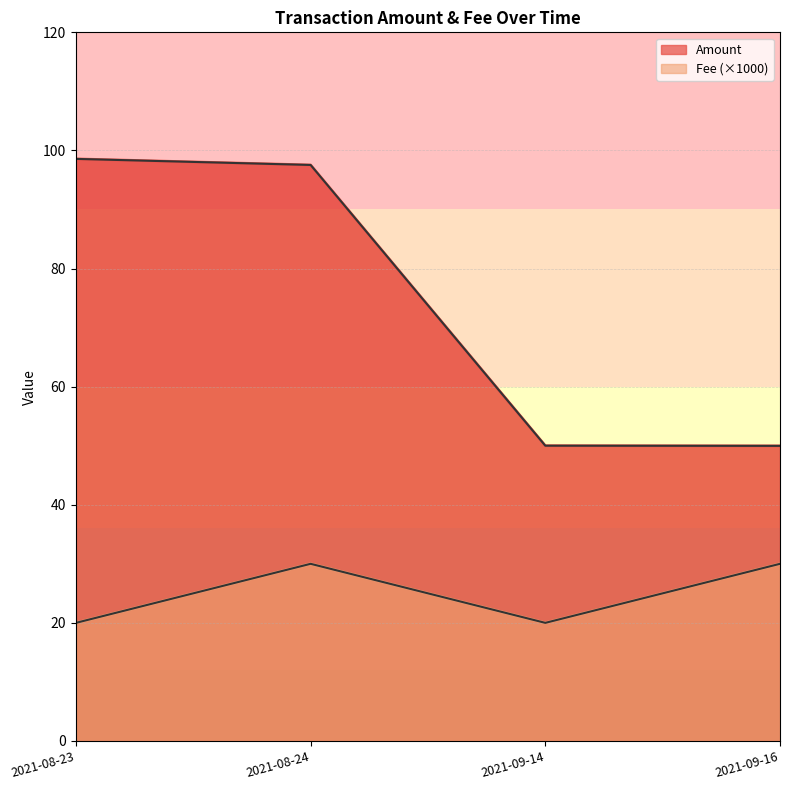

The Fee series shows 20.0 at 2021-09-14. True or false?

True